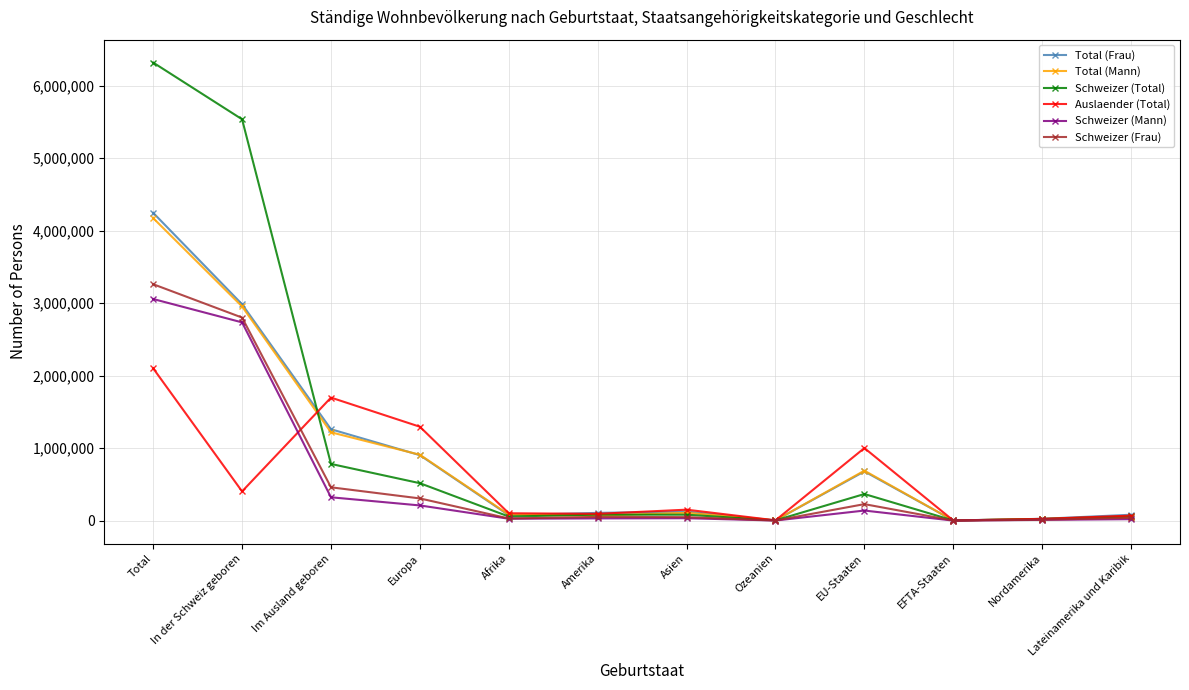

How many lines are shown in the chart?

6